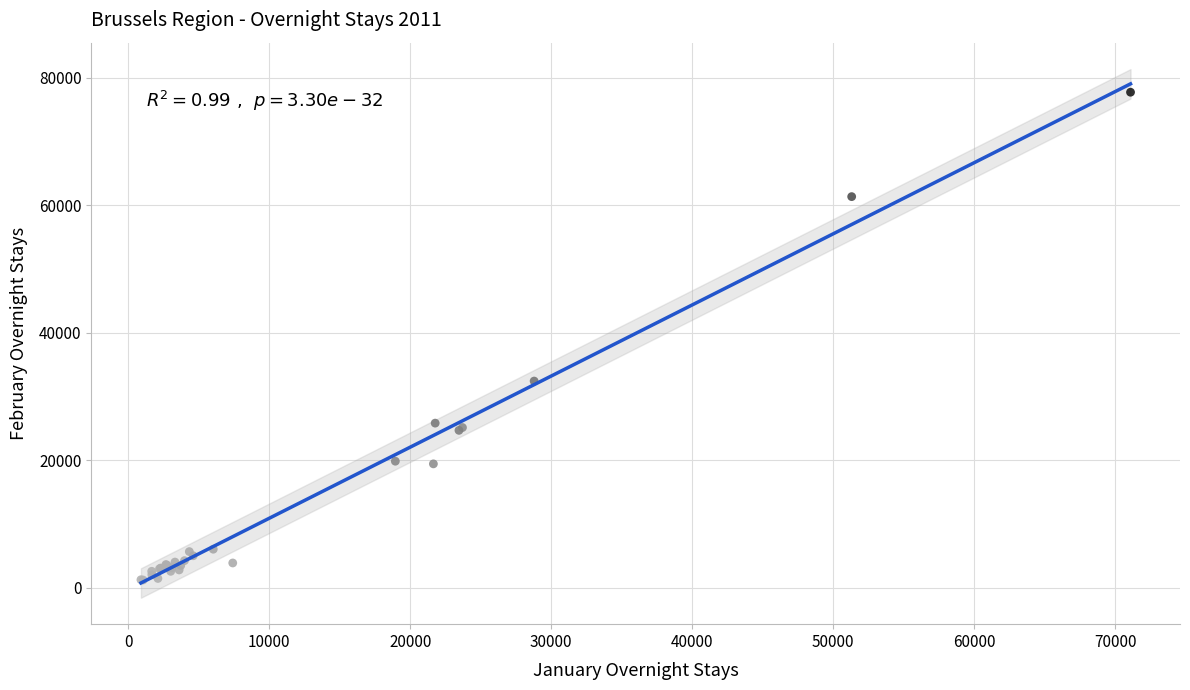

What Y value in the scatter plot is closest to 39458?

32406